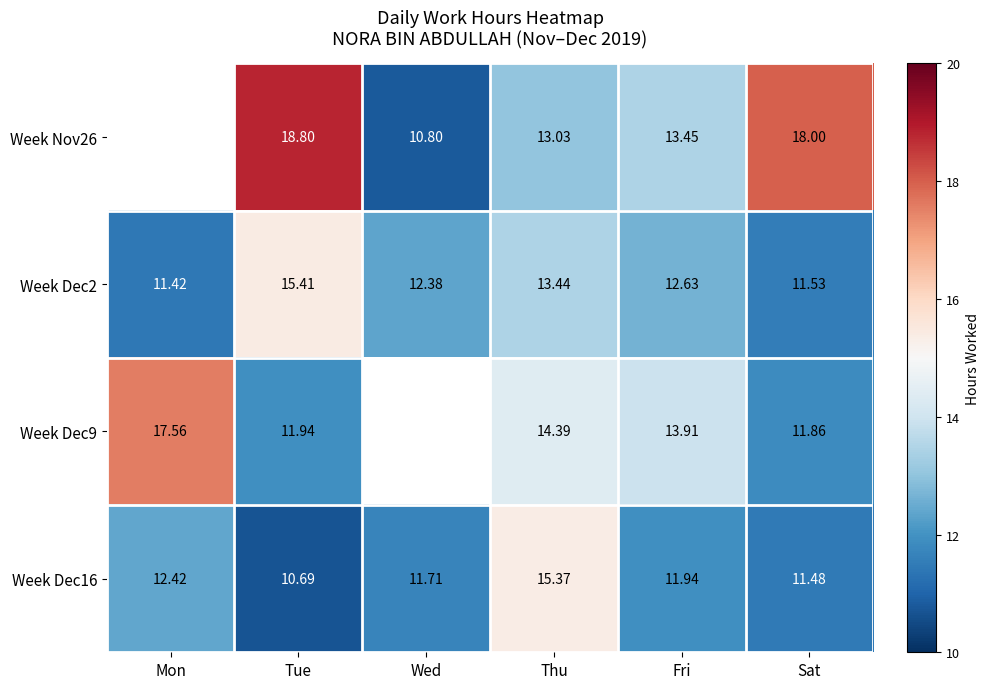

Which has a higher value, Tue or Mon?

Mon